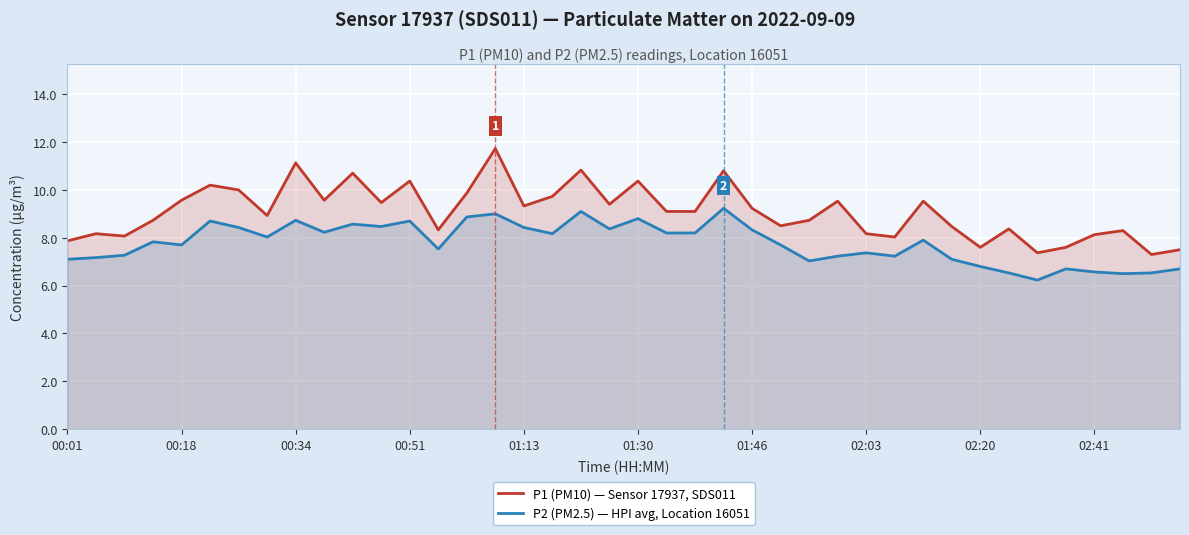

True or false: P2 (PM2.5) — HPI avg, Location 16051 and P1 (PM10) — Sensor 17937, SDS011 intersect in this chart.

False